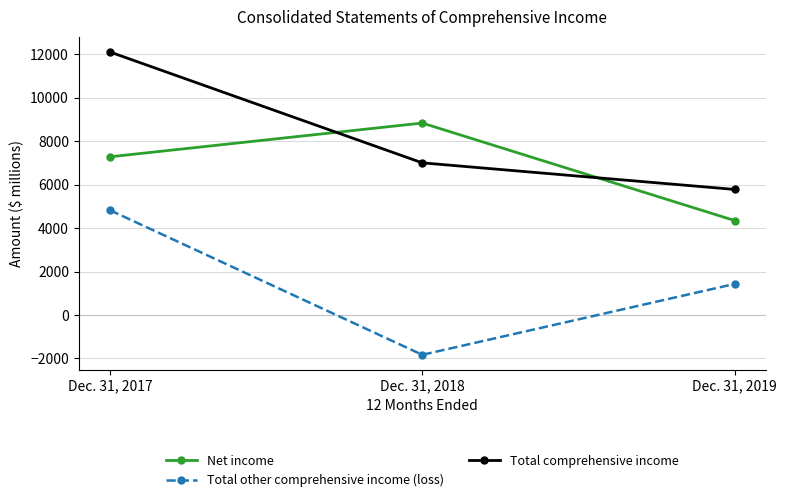

What is the greatest value displayed?

12106